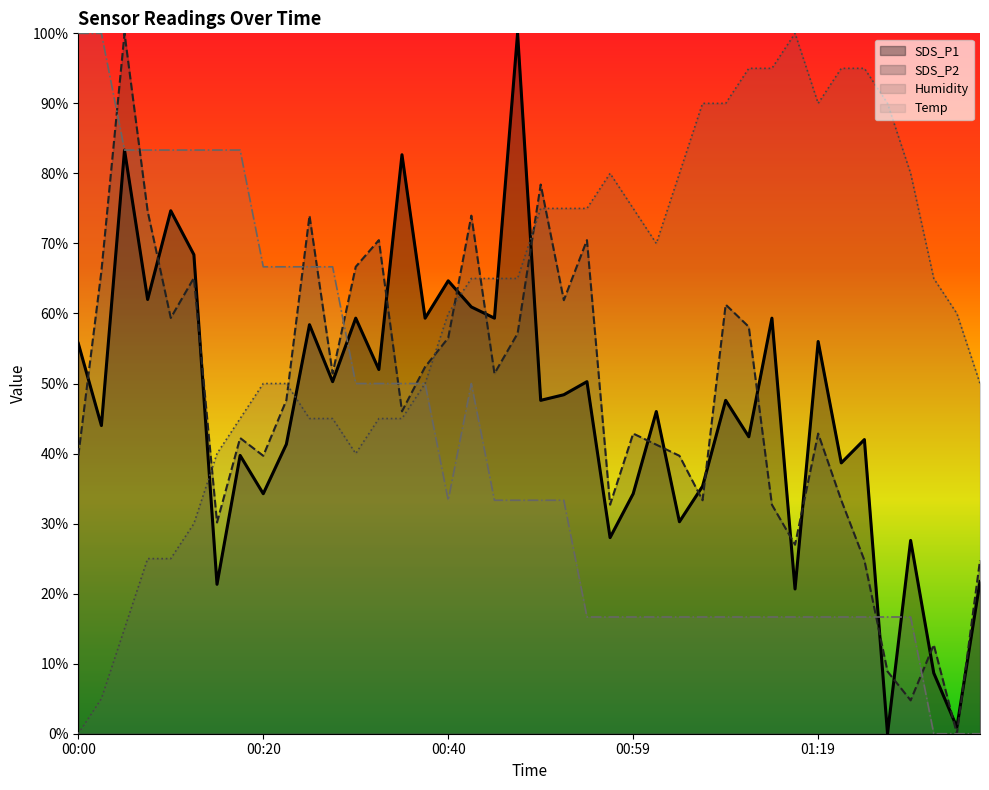

How many times do Temp and Humidity cross each other?

1